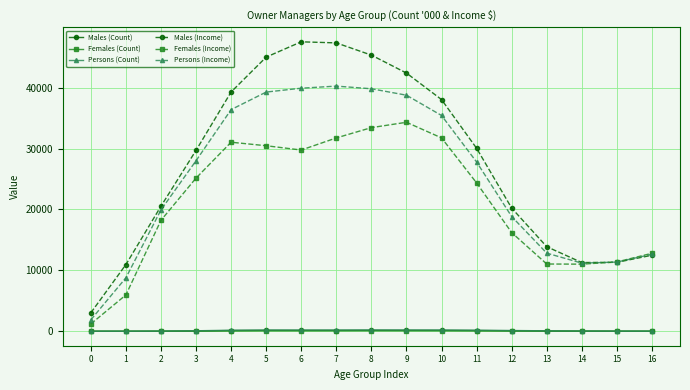

Count the number of categories in the chart.

17